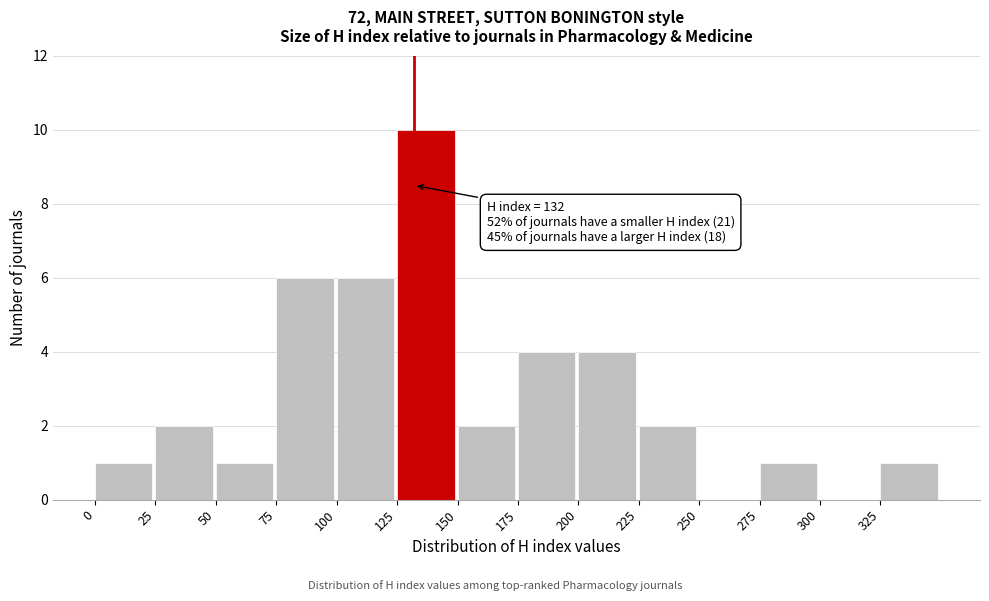

Which range on the x-axis has the tallest bar?

125 to 150